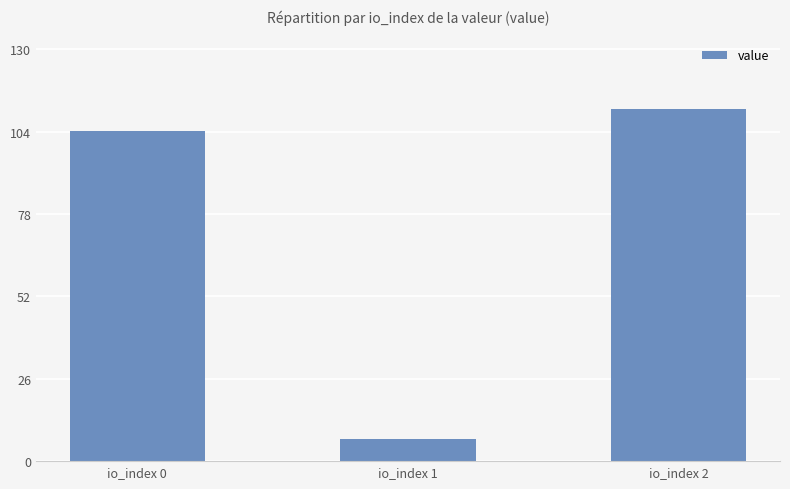

Count the number of values greater than 104.

2